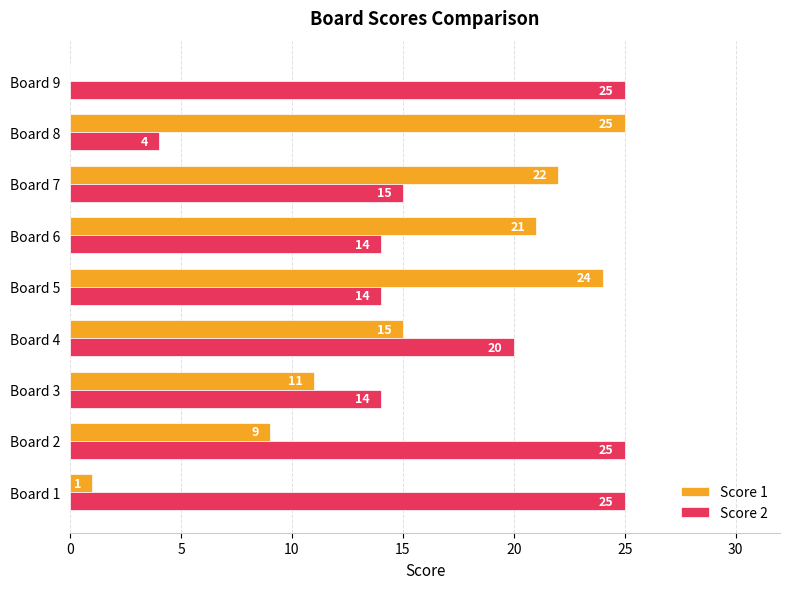

How many categories are shown in the chart?

9